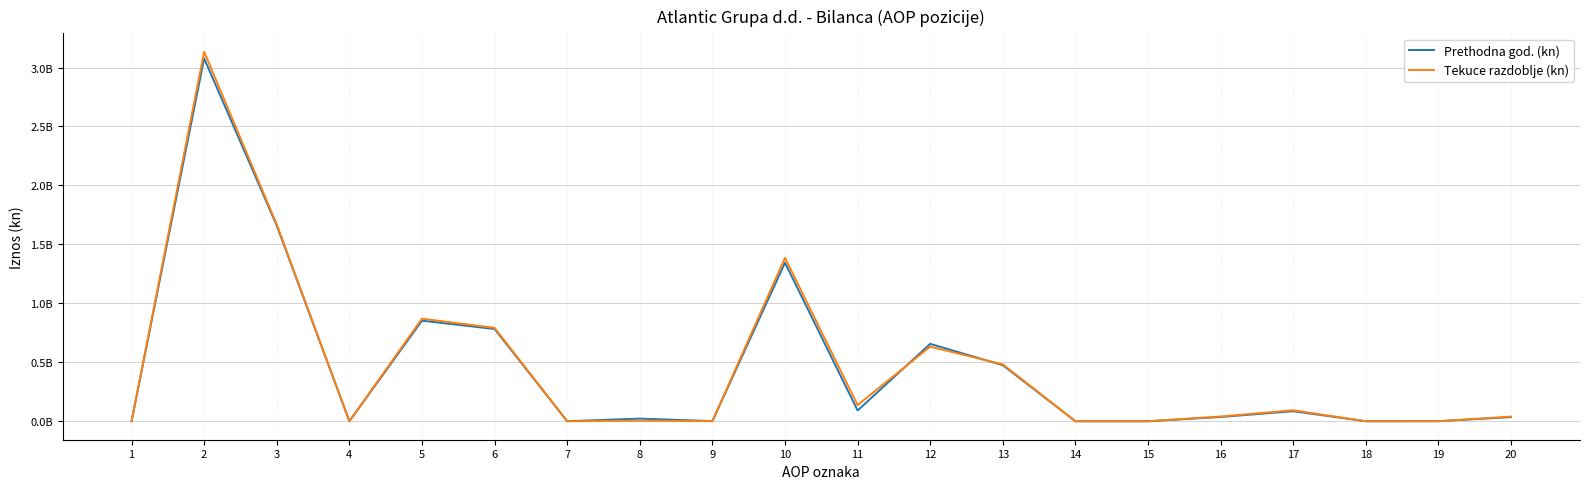

True or false: Prethodna god. (kn) has a value of 85216631 at 17.

True